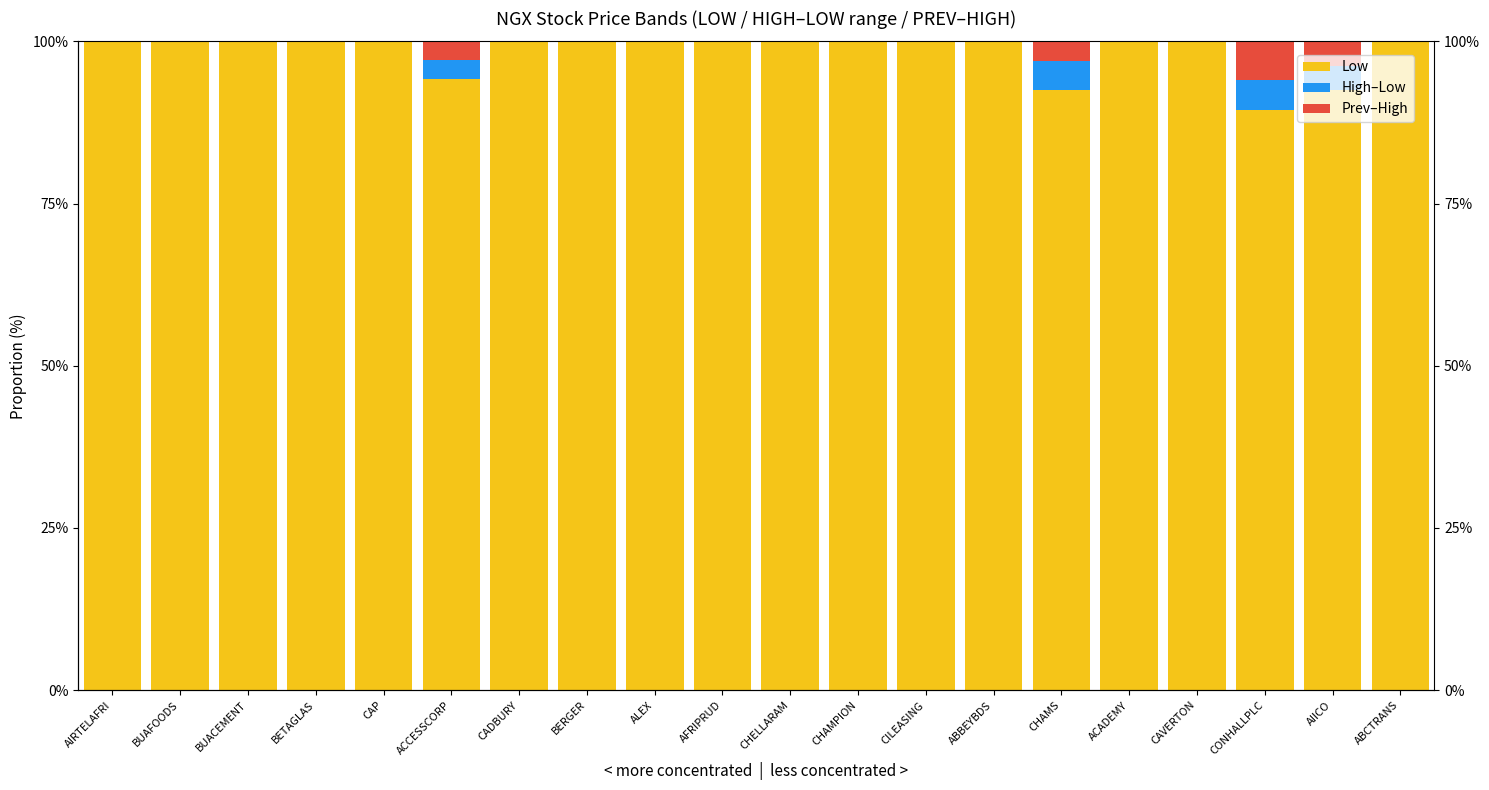

The Low series shows 149.9 at BETAGLAS. True or false?

False